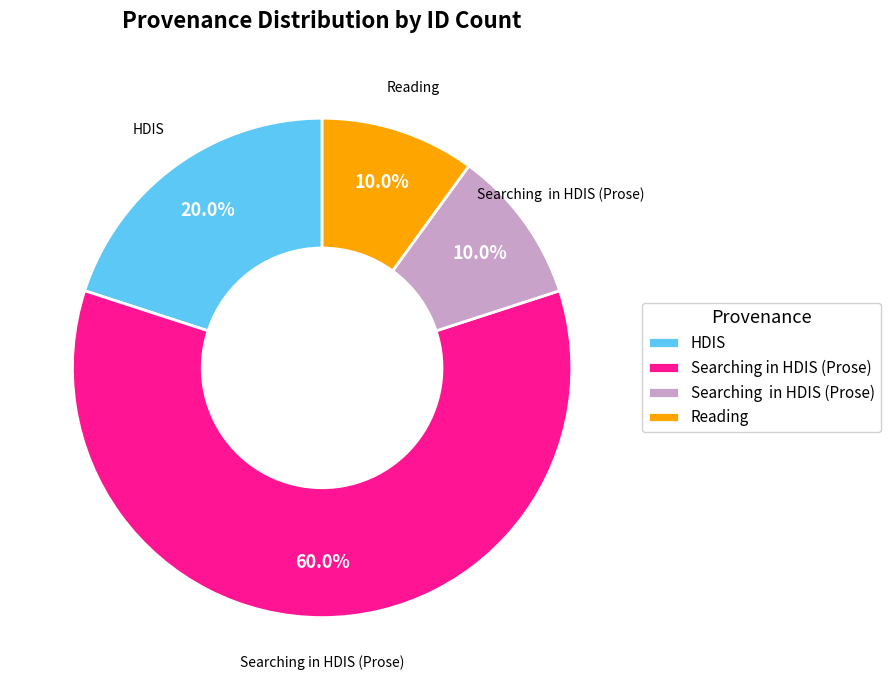

Is there a majority slice in this chart?

Yes